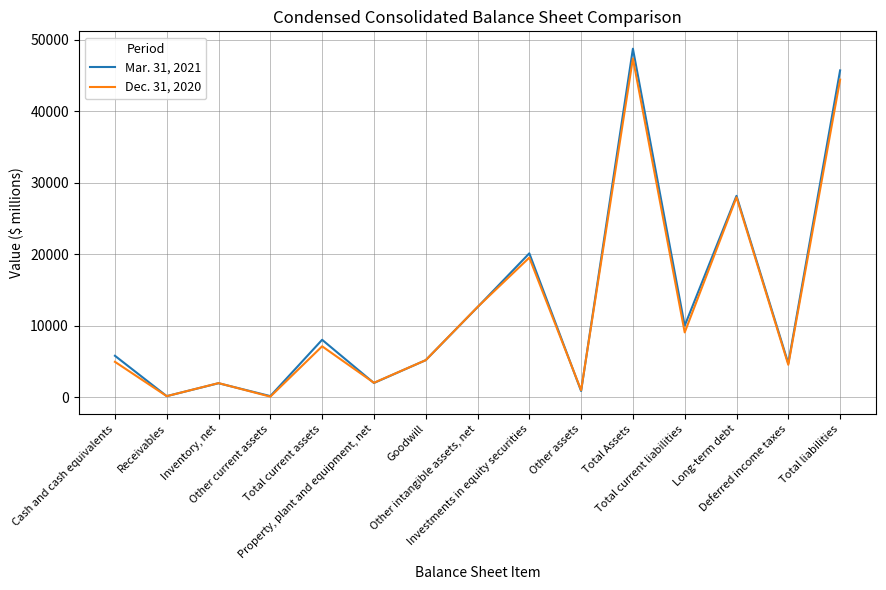

How many series are shown in this chart?

2